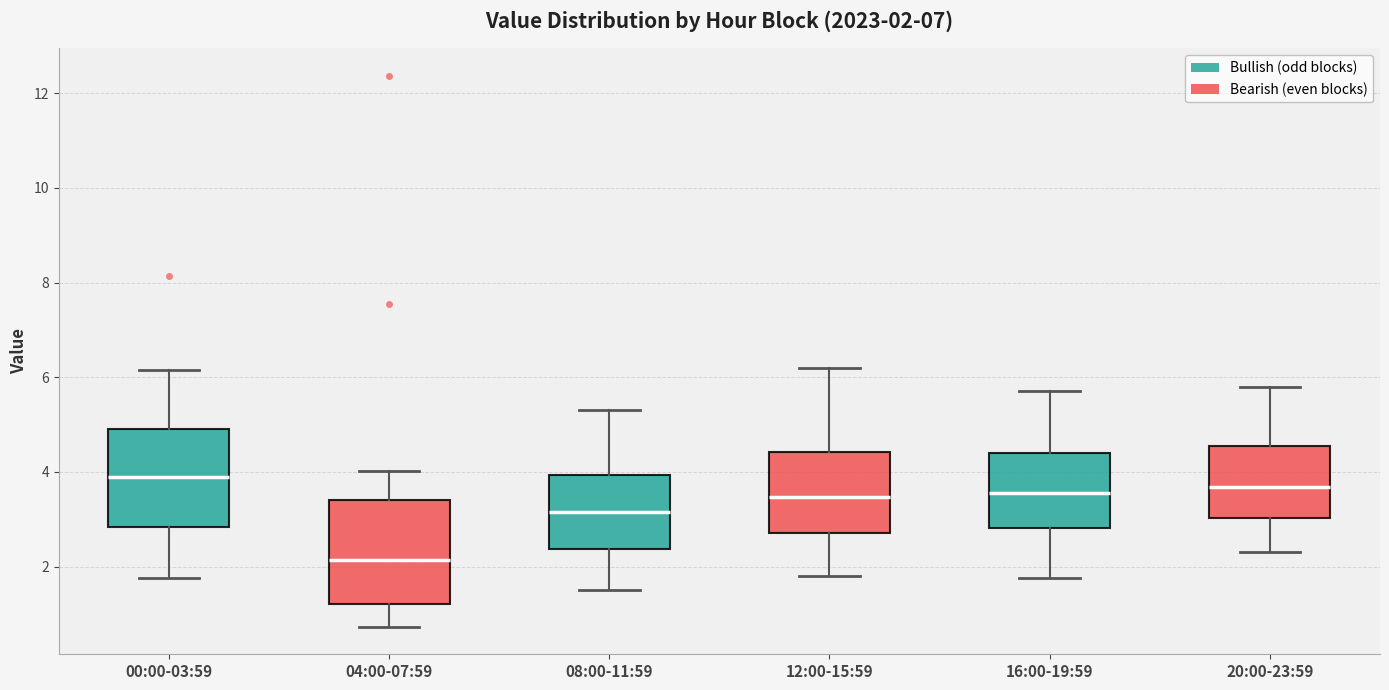

Which box has the lowest median line?

04:00-07:59